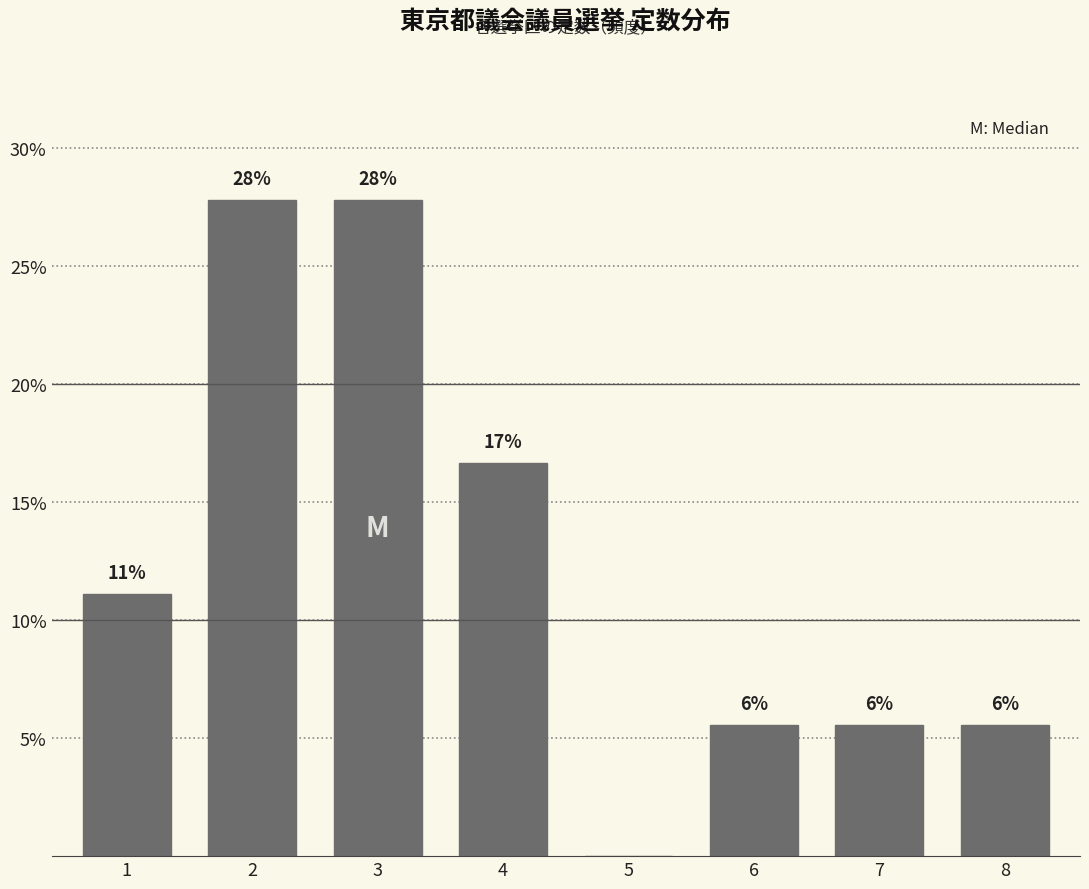

Are the bars horizontal?

No